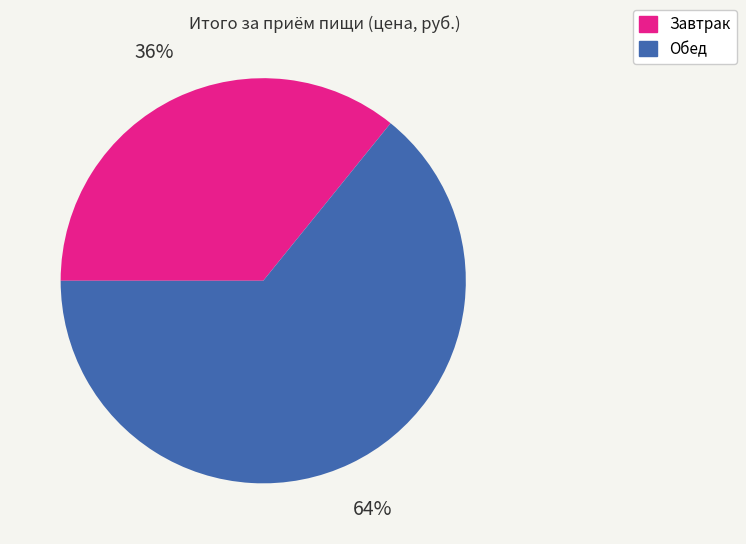

To the nearest percent, what portion does Завтрак represent?

36%